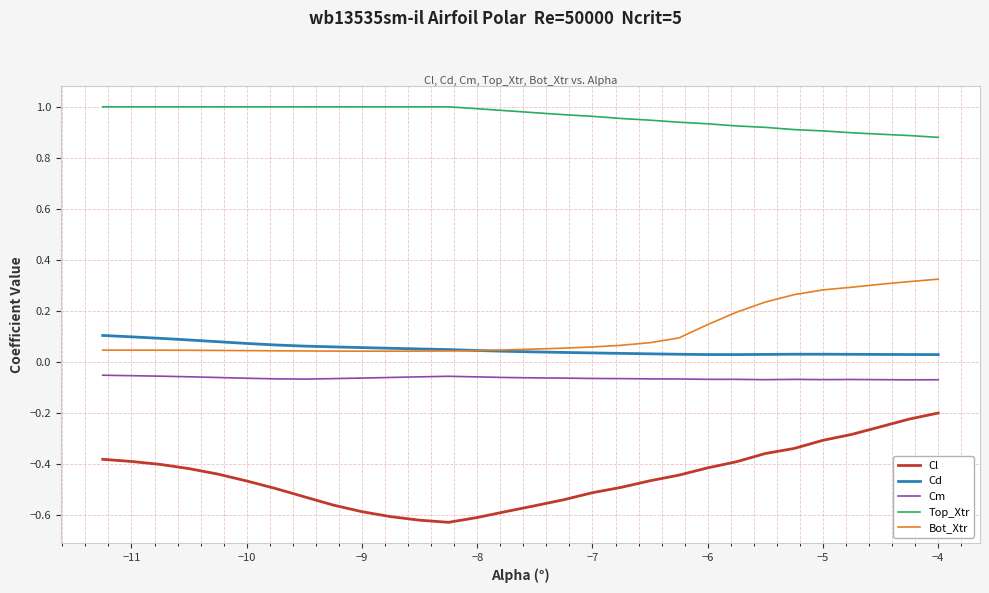

Which series has the largest range (max minus min)?

Cl